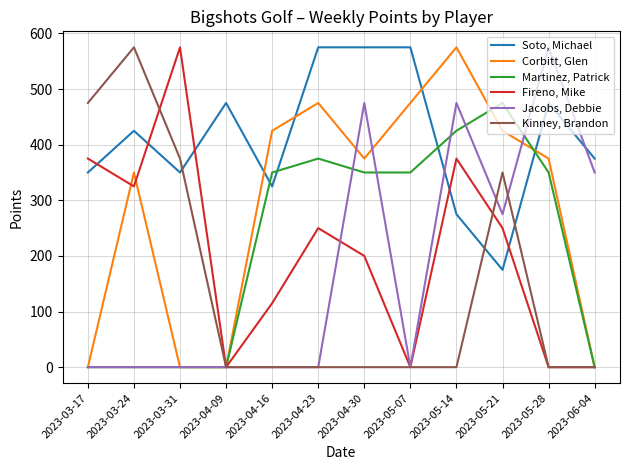

Is it true that Corbitt, Glen equals 425 at 2023-05-21?

True